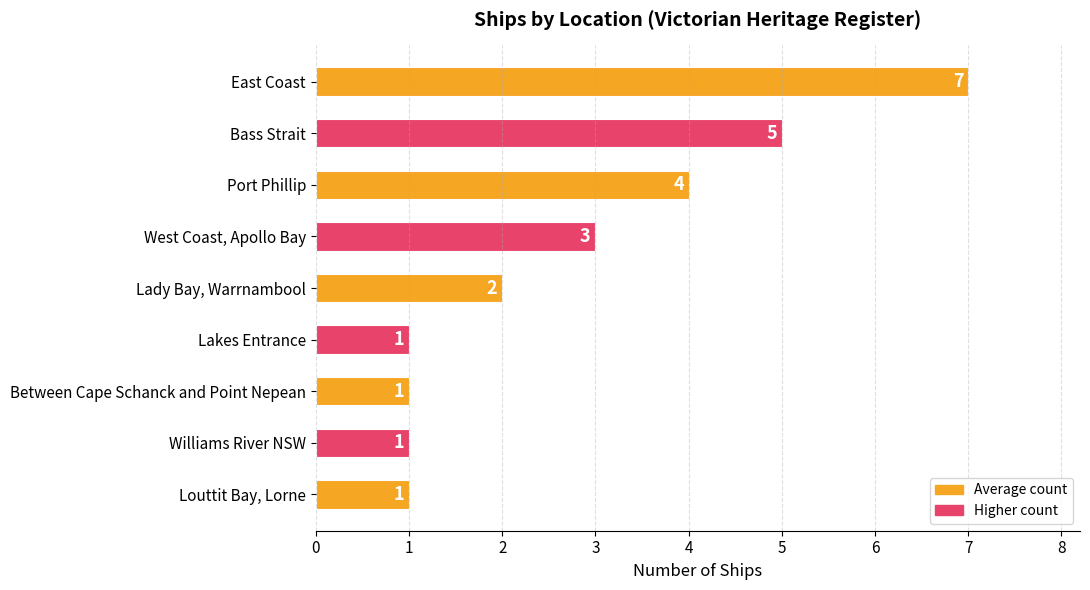

Reading top to bottom, extract all data points from this chart.

East Coast=7	Bass Strait=5	Port Phillip=4	West Coast, Apollo Bay=3	Lady Bay, Warrnambool=2	Lakes Entrance=1	Between Cape Schanck and Point Nepean=1	Williams River NSW=1	Louttit Bay, Lorne=1